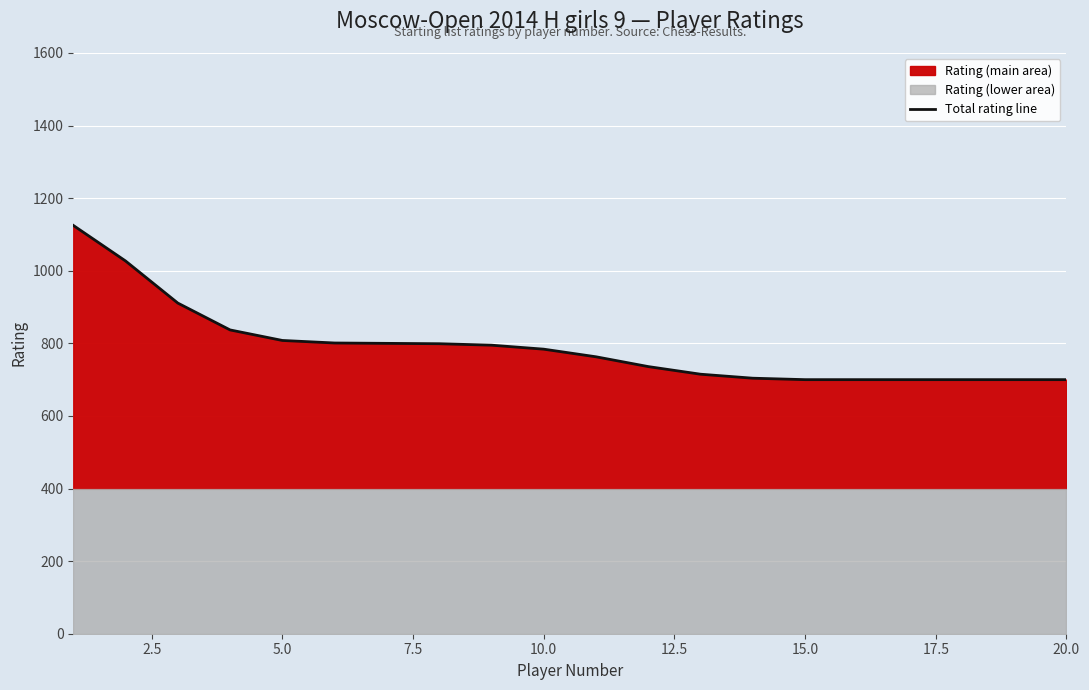

What is the value of the 18th point from the left?

700